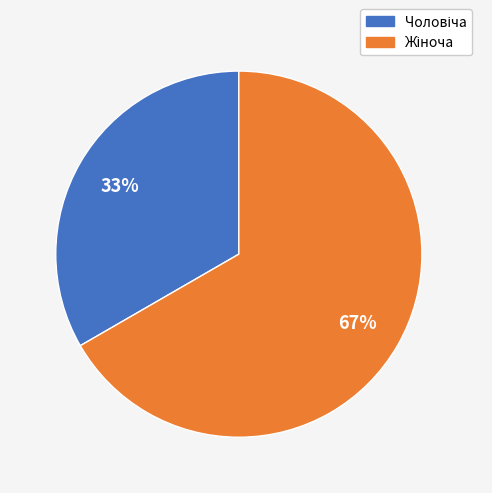

To the nearest percent, what is the average slice percentage?

50%